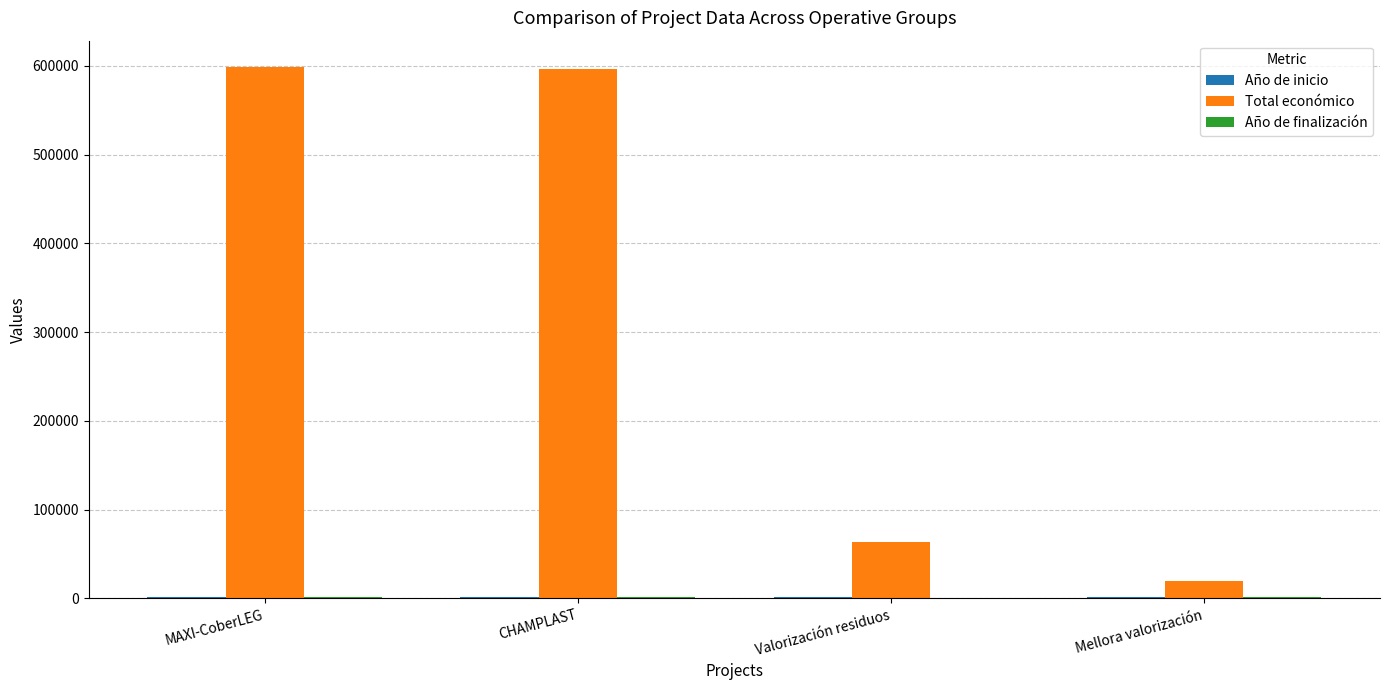

What is the maximum value for Total económico?

598609